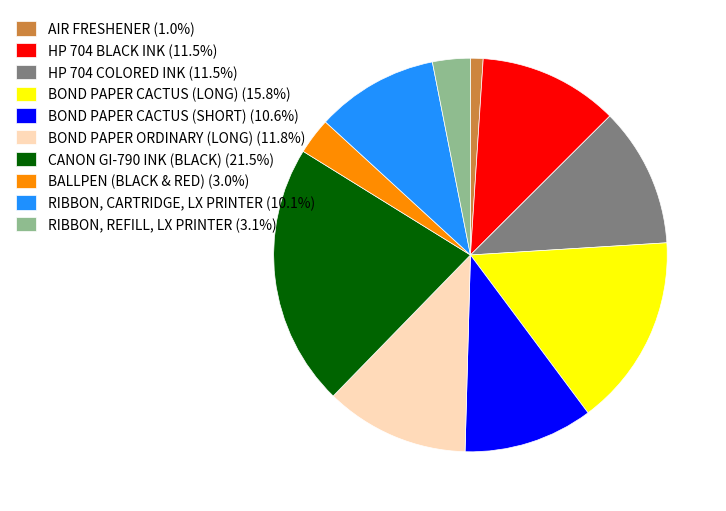

The AIR FRESHENER slice represents 1% of the pie. True or false?

True